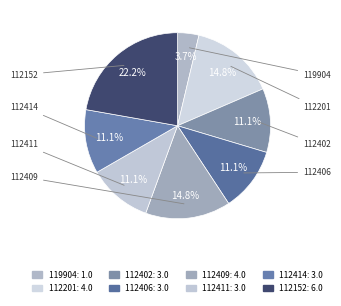

To the nearest percent, what is the average slice percentage?

12%